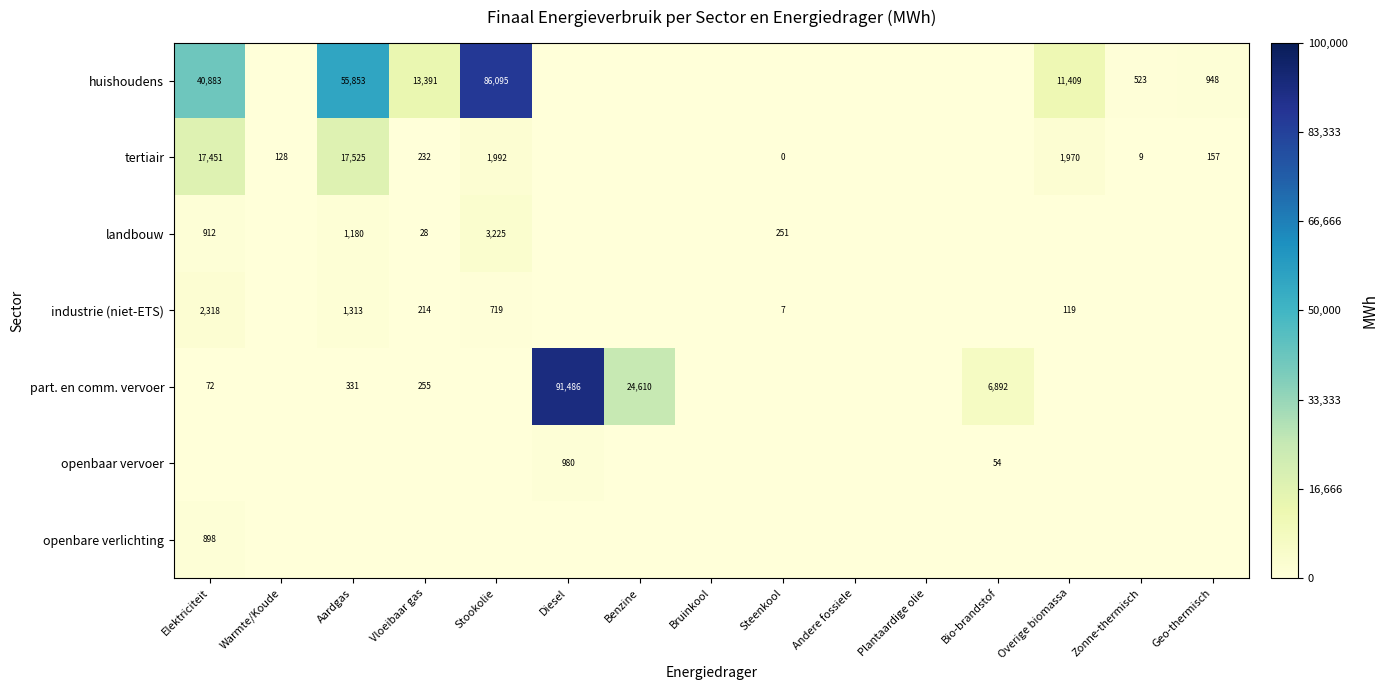

The value of industrie (niet-ETS) at Steenkool is 4. True or false?

False